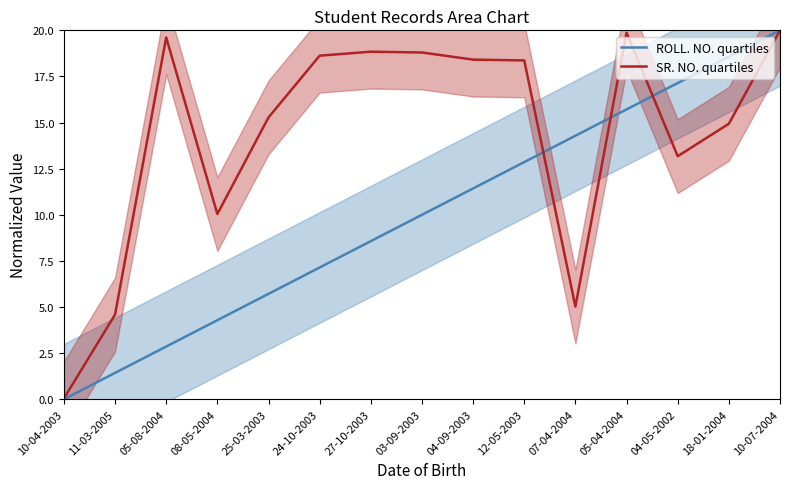

Which series has the largest range (max minus min)?

ROLL. NO. quartiles